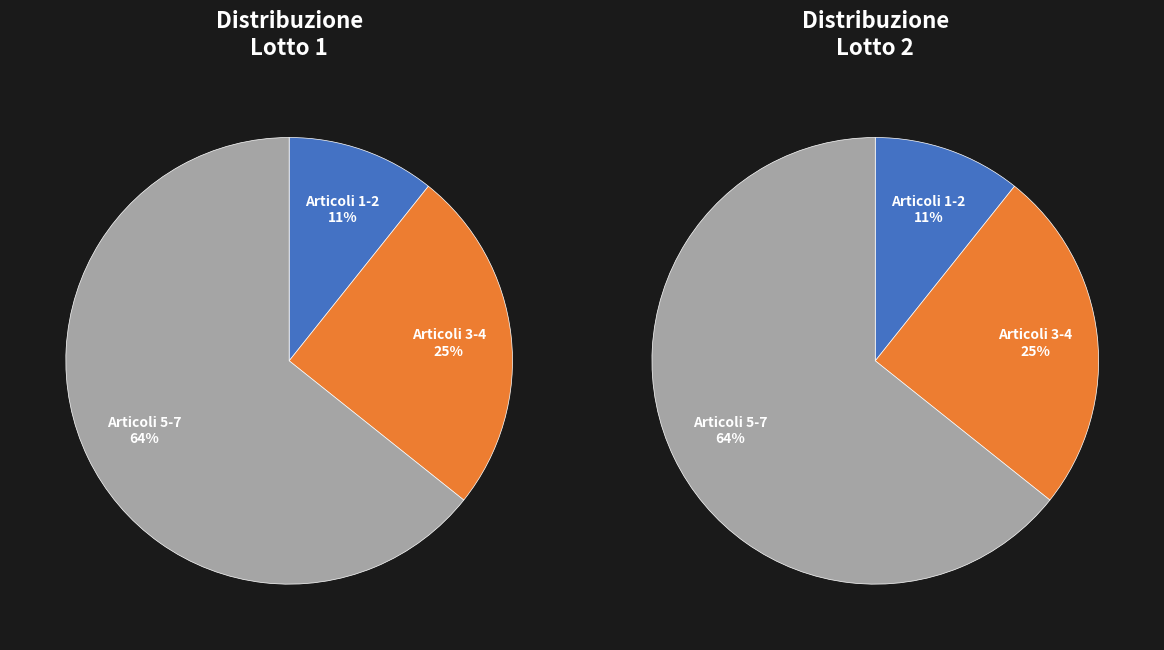

To the nearest percent, what percentage of the pie is Articolo 1?

4%